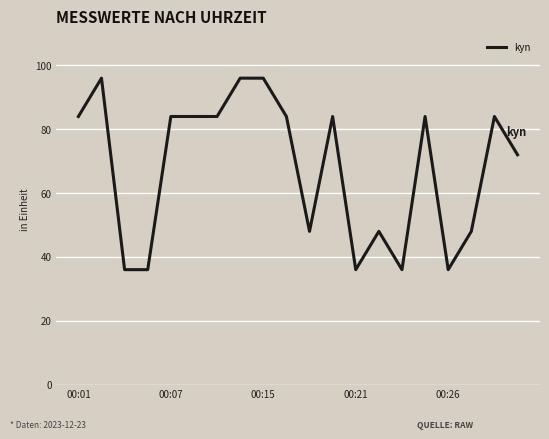

What is the smallest value displayed?

36.0